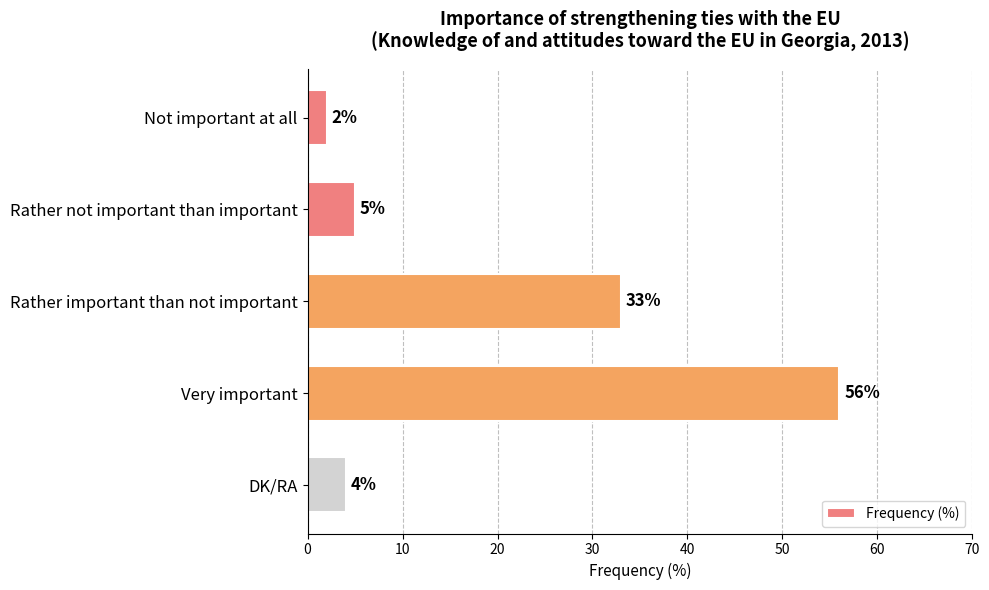

What is the sum of all values?

100